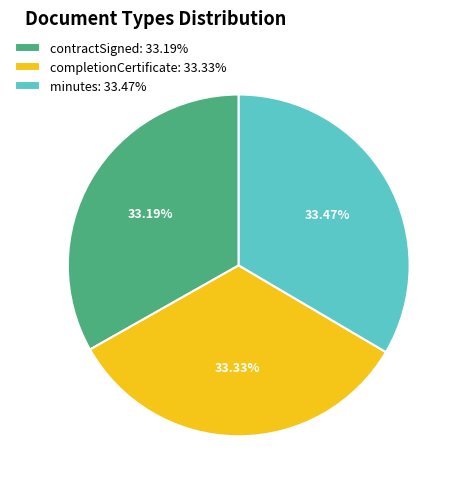

Is there any slice that represents more than half of the pie?

No